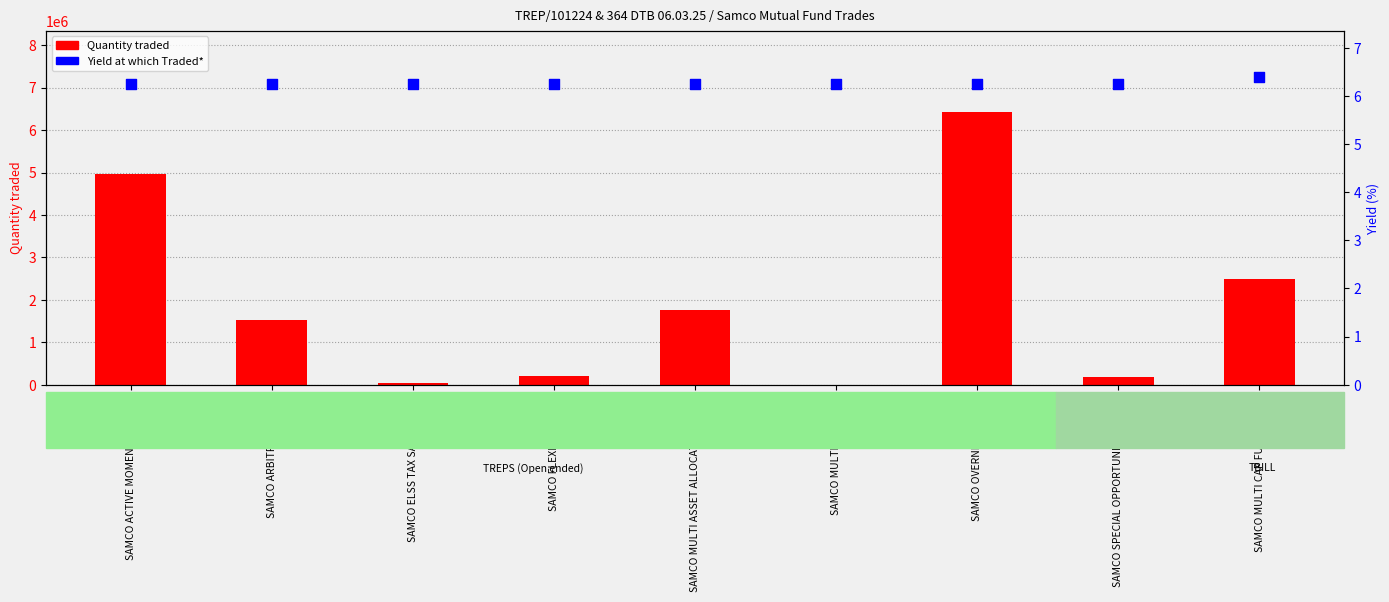

What is the total value across all series at SAMCO MULTI ASSET ALLOCATION FUND?

1751006.2